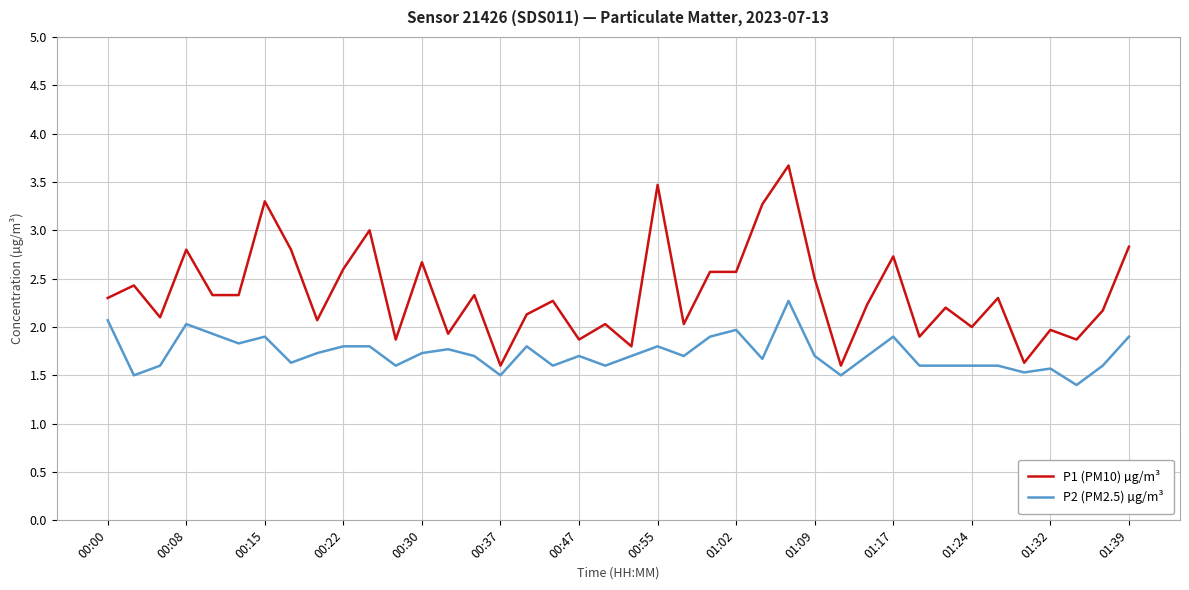

List the series in order of their overall mean, lowest first.

P2 (PM2.5) µg/m³, P1 (PM10) µg/m³